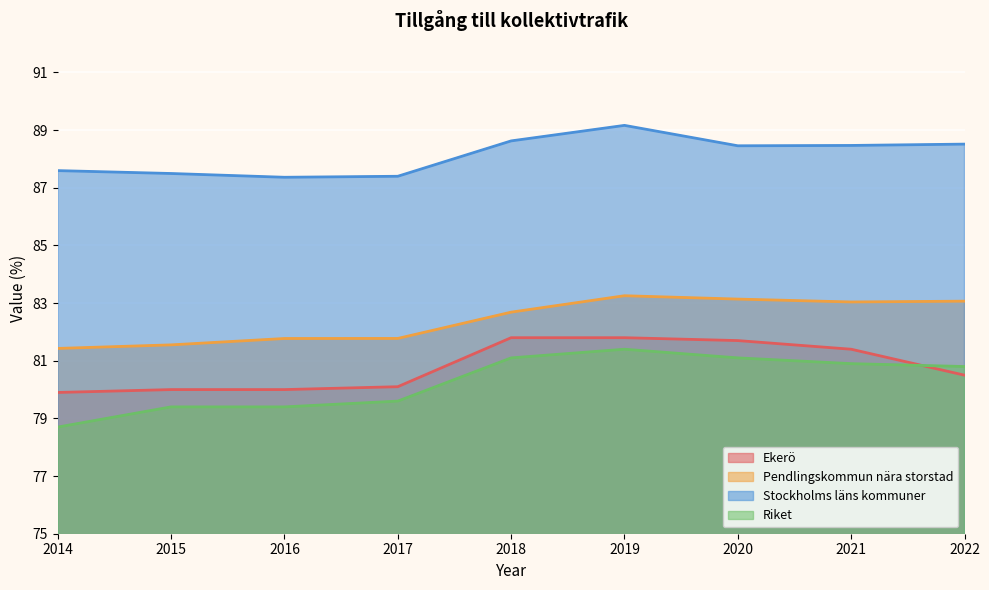

Rank the series by their maximum value, from lowest to highest.

Riket, Ekerö, Pendlingskommun nära storstad, Stockholms läns kommuner